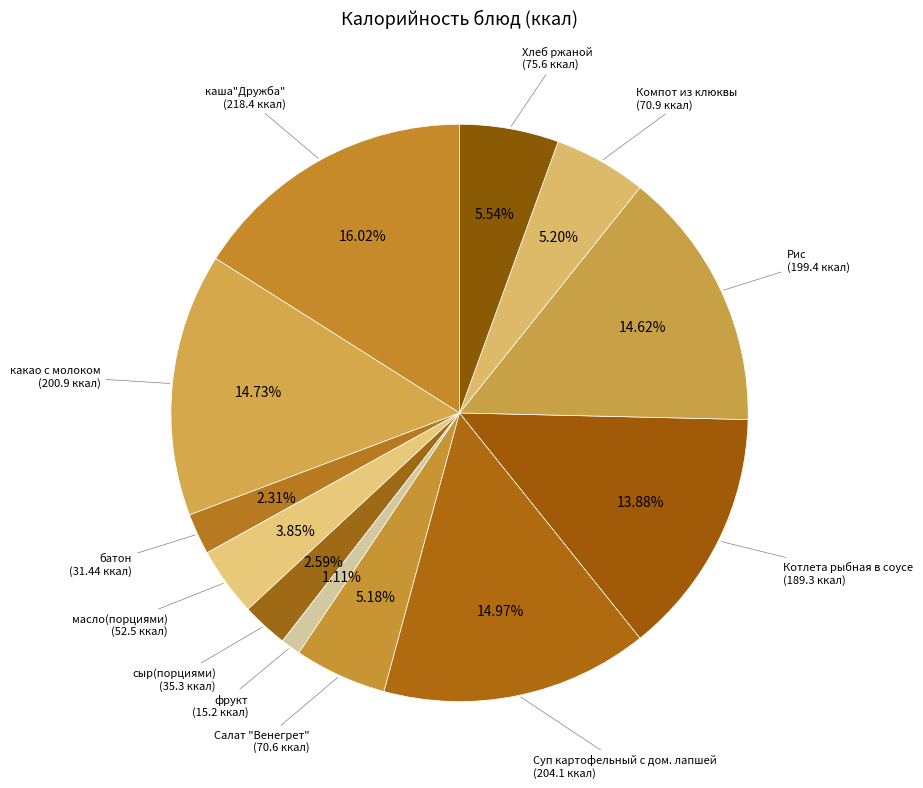

Rank the categories by value from lowest to highest.

фрукт, батон, сыр(порциями), масло(порциями), Салат "Венегрет", Компот из клюквы, Хлеб ржаной, Котлета рыбная в соусе, Рис, какао с молоком, Суп картофельный с дом. лапшей, каша"Дружба"